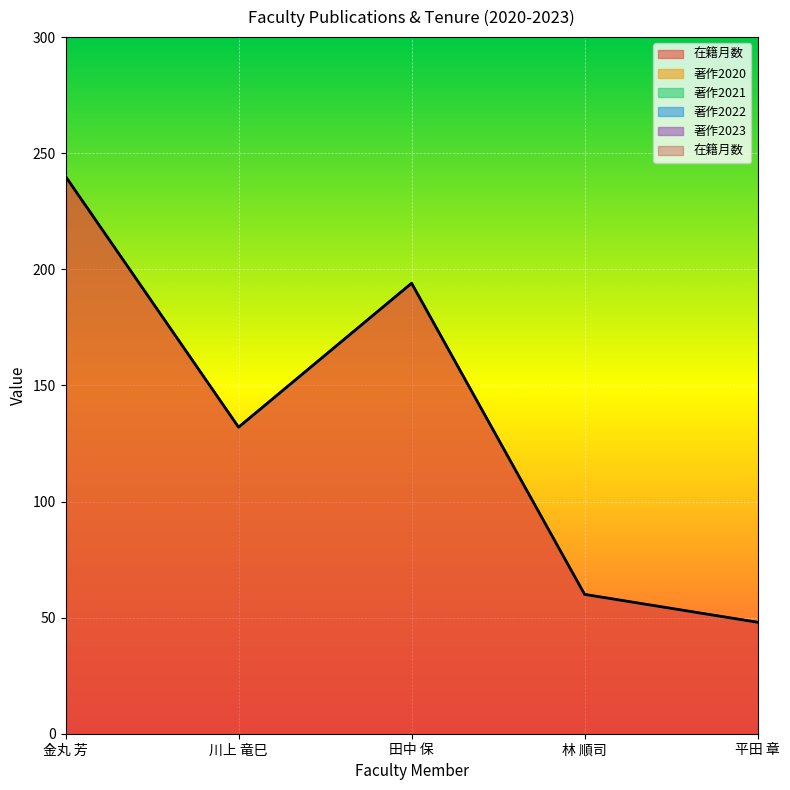

True or false: 在籍月数 and 著作2020 cross at least once.

False